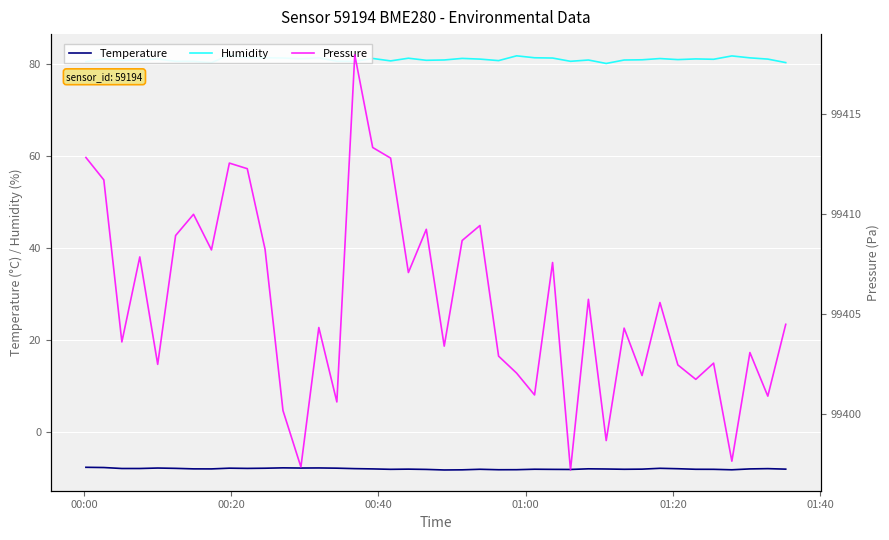

What is the lowest value of the Temperature series?

-8.2